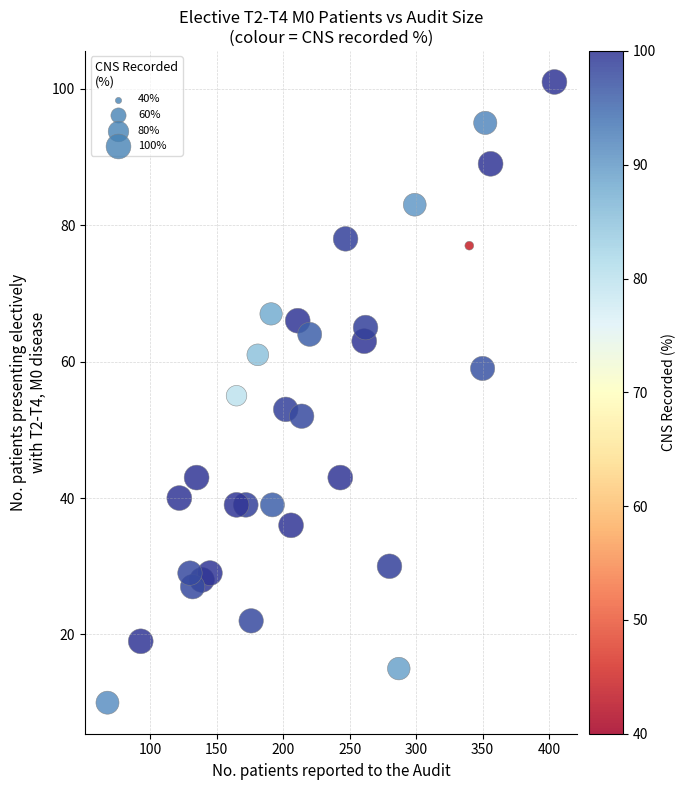

What is the range of Y values (max minus min)?

91